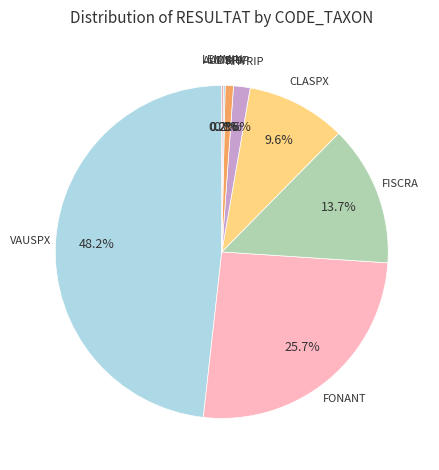

Does RHYRIP represent more than half of the total?

No